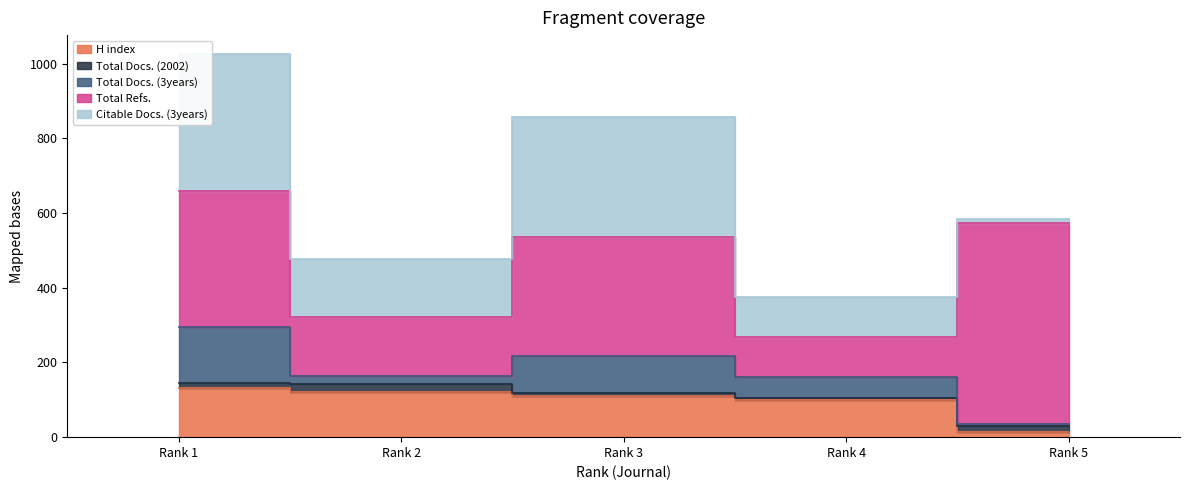

In Total Refs., how many points are lower than both neighbors (excluding endpoints)?

2